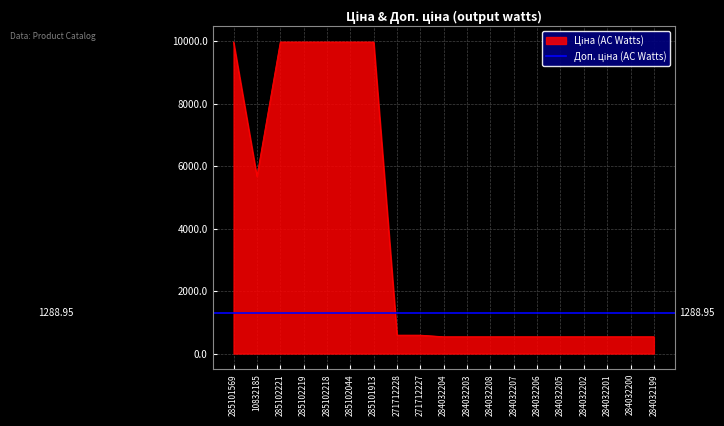

List the labels in order of value, smallest first.

284032204, 284032203, 284032208, 284032207, 284032206, 284032205, 284032202, 284032201, 284032200, 284032199, 271712228, 271712227, 10832185, 285101569, 285102221, 285102219, 285102218, 285102044, 285101913